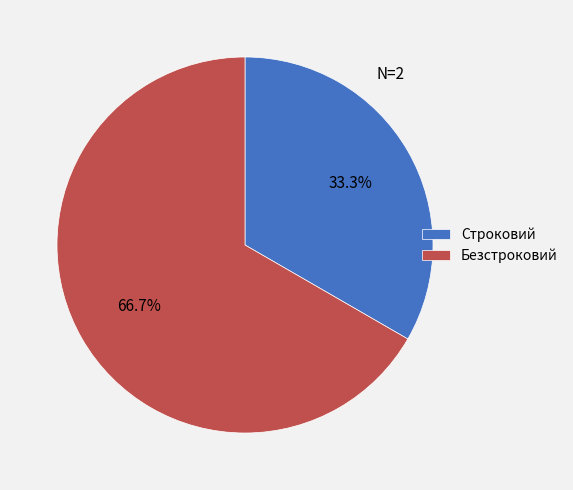

Which category has the smallest portion of the pie?

Строковий